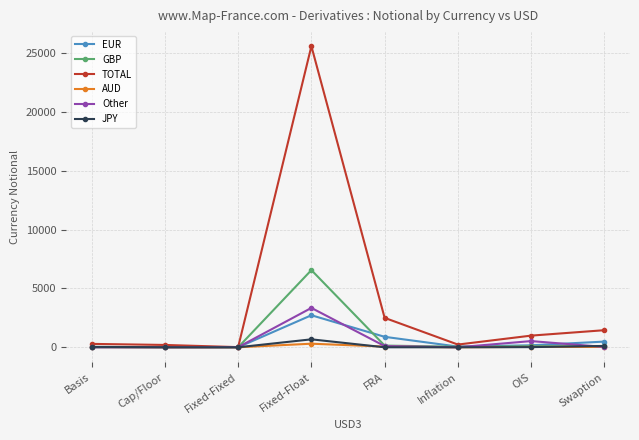

At which label does GBP first exceed 80?

Fixed-Float